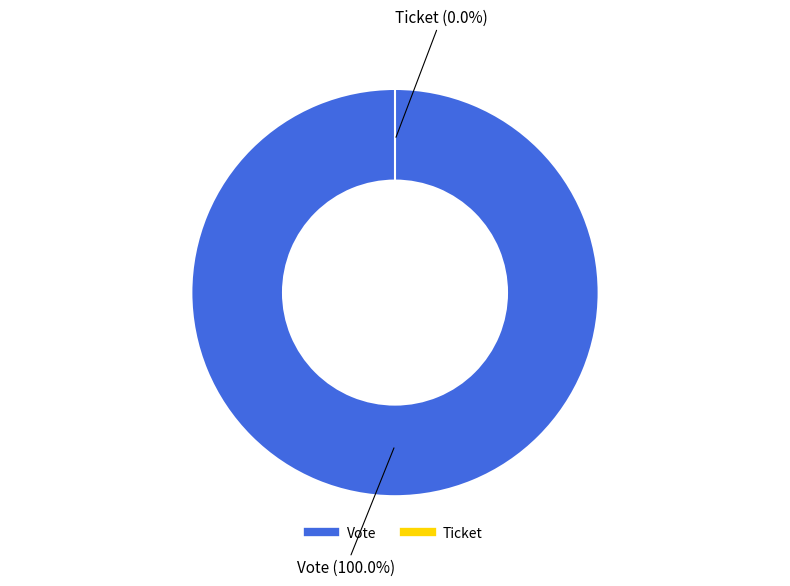

Which has a higher value, Ticket or Vote?

Vote